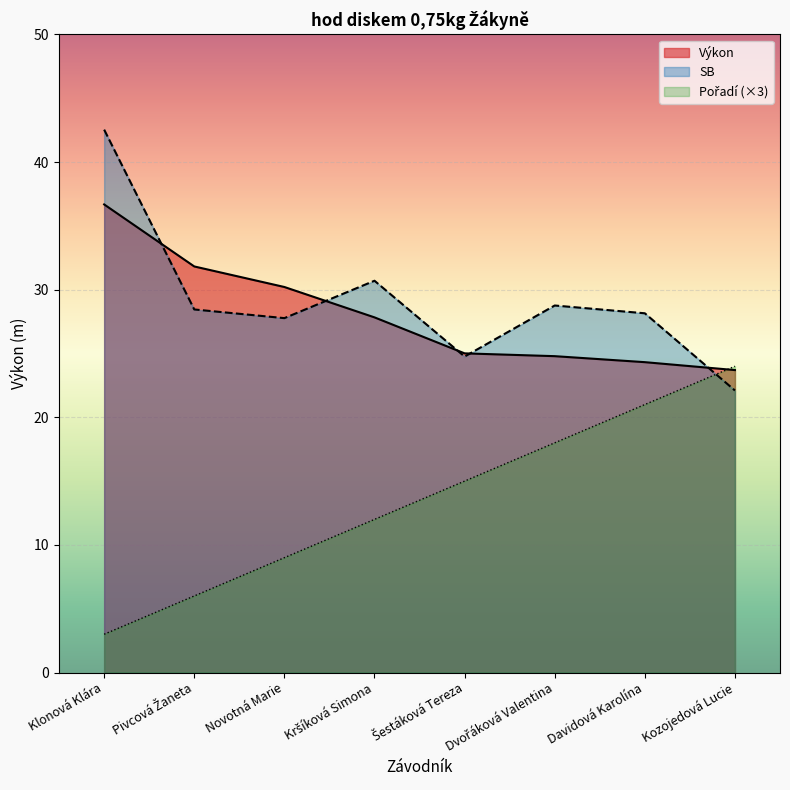

Is the value of SB at Klonová Klára greater than the value of Pořadí at Novotná Marie?

Yes